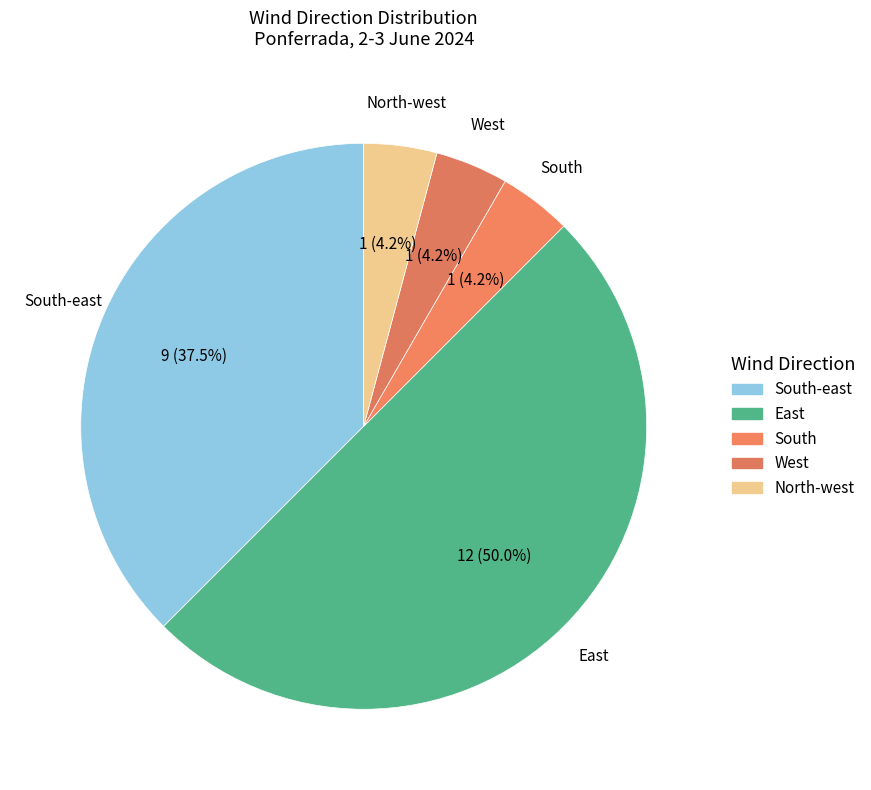

How many slices are in this pie chart?

5